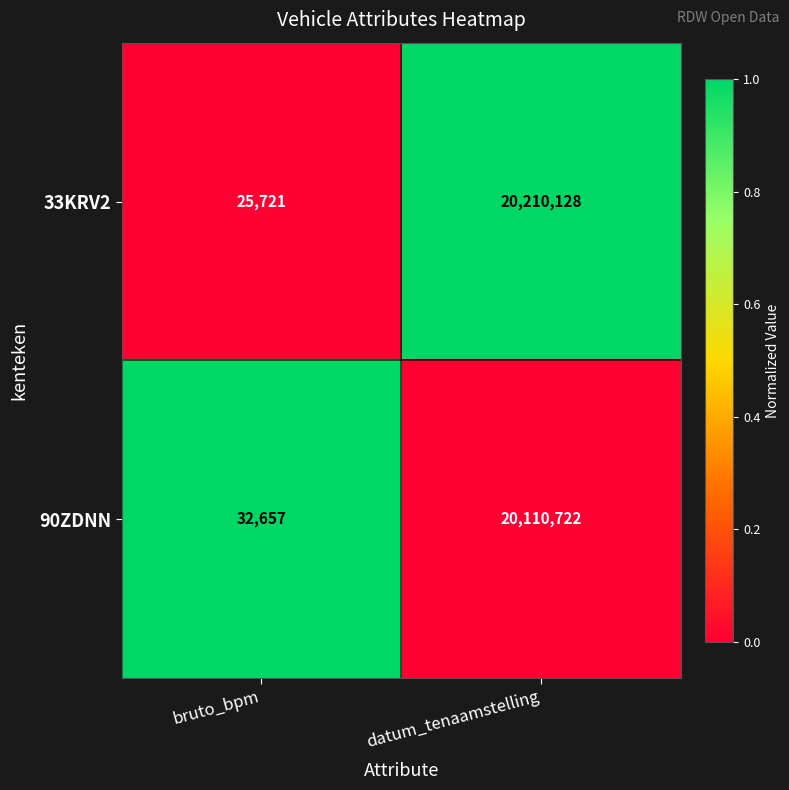

How many series are shown in this chart?

2